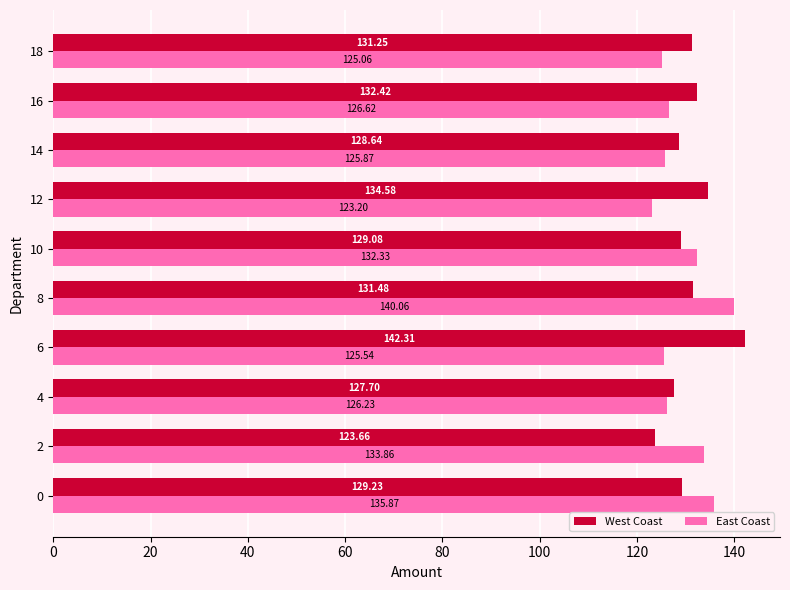

At which category is the sum across all series the highest?

8